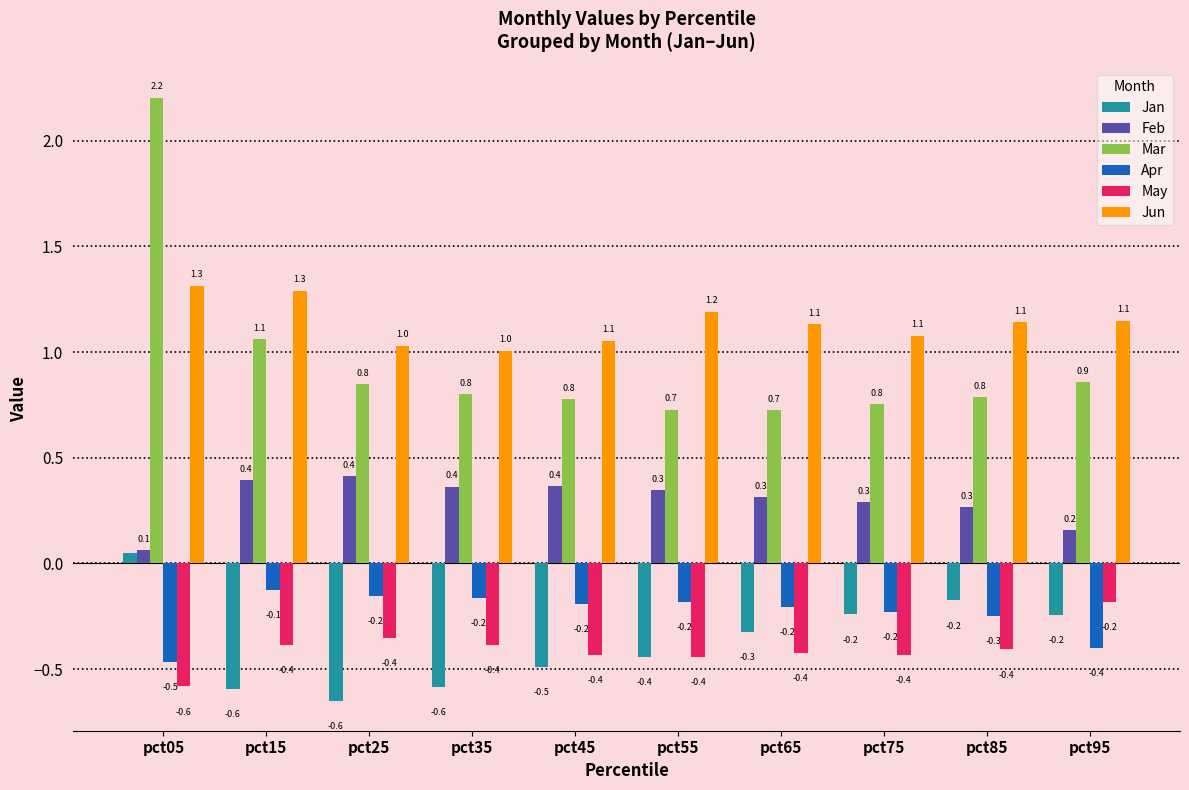

At which category is the sum across all series the highest?

pct05